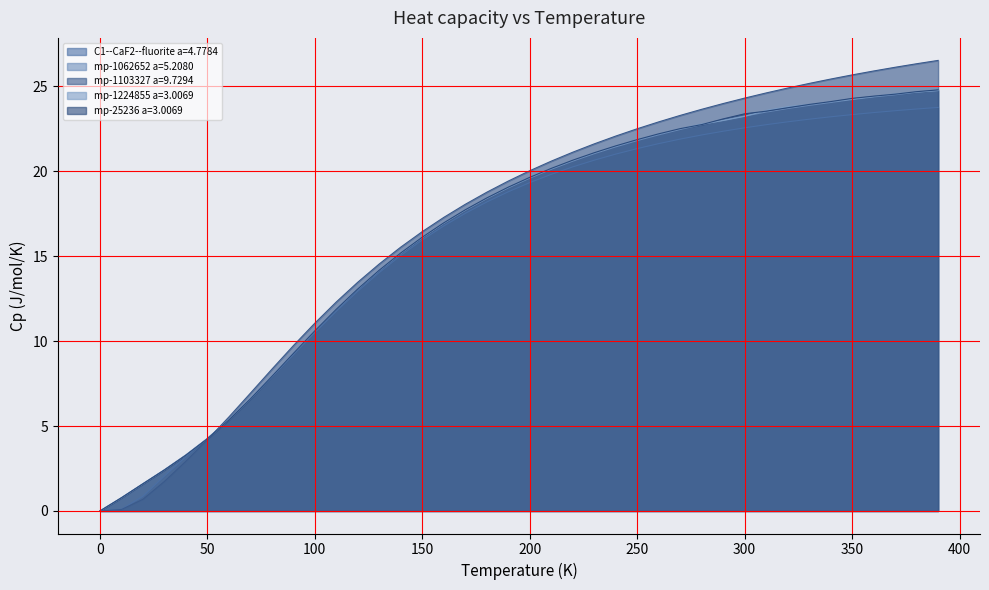

List the series in order of their peak value, highest first.

mp-1103327 a=9.7294, mp-25236 a=3.0069, mp-1062652 a=5.2080, mp-1224855 a=3.0069, C1--CaF2--fluorite a=4.7784